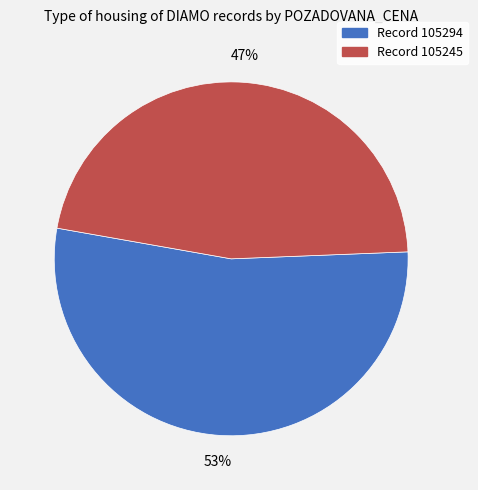

Is there a majority slice in this chart?

Yes